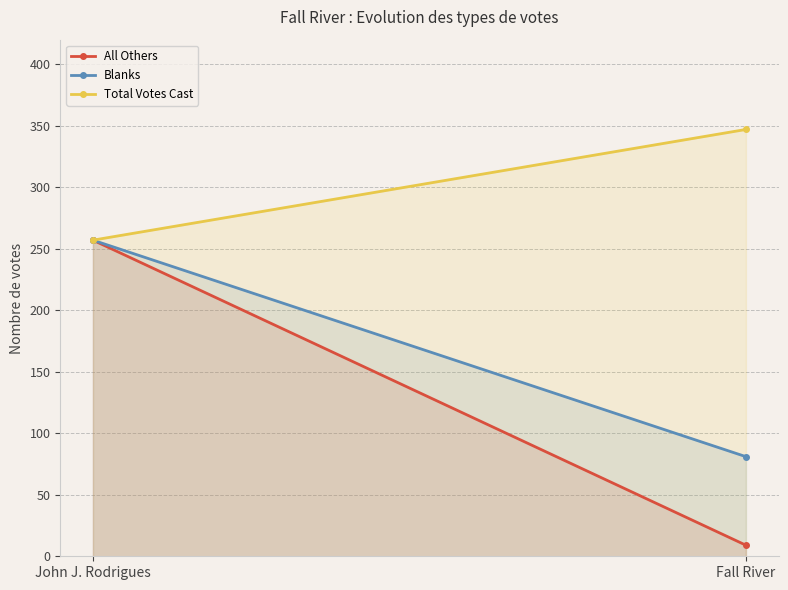

List the labels in order of Blanks value, smallest first.

Fall River, John J. Rodrigues